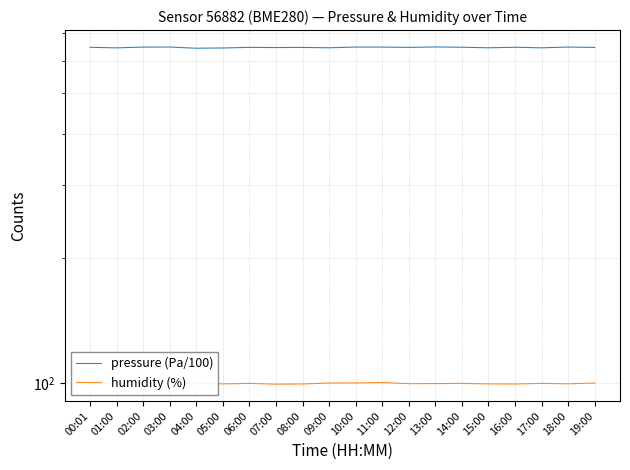

What is the total value across all series at 09:00?

744.3